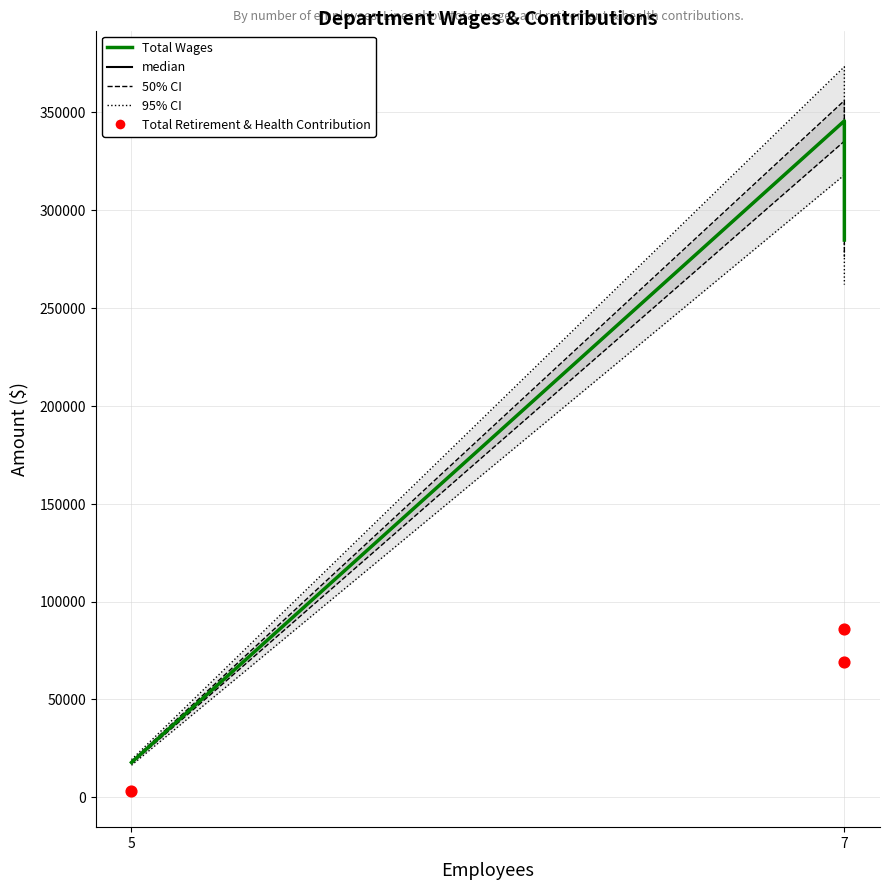

Which series has the widest spread of Y values?

Total Wages